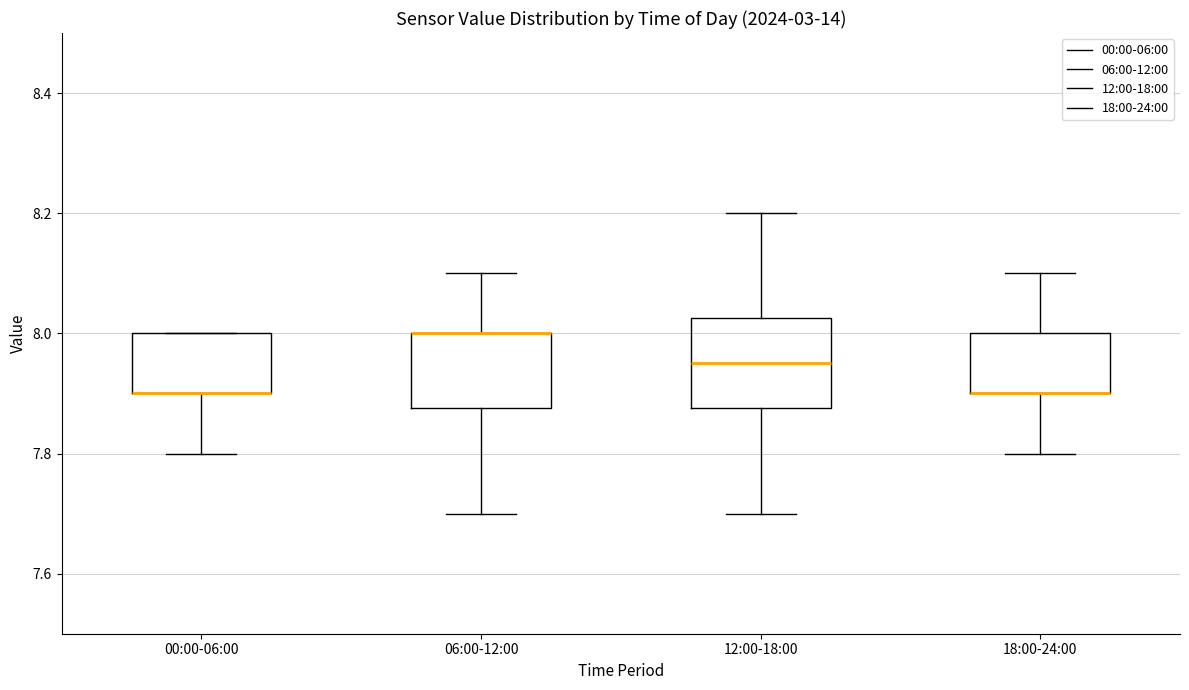

Which box is the tallest, from its lower edge to its upper edge?

12:00-18:00